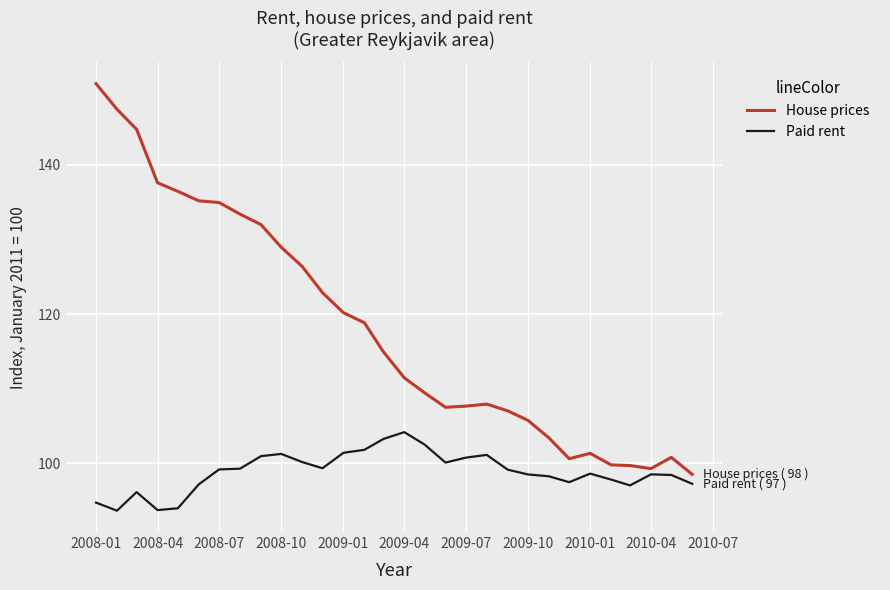

How many lines are shown in the chart?

2